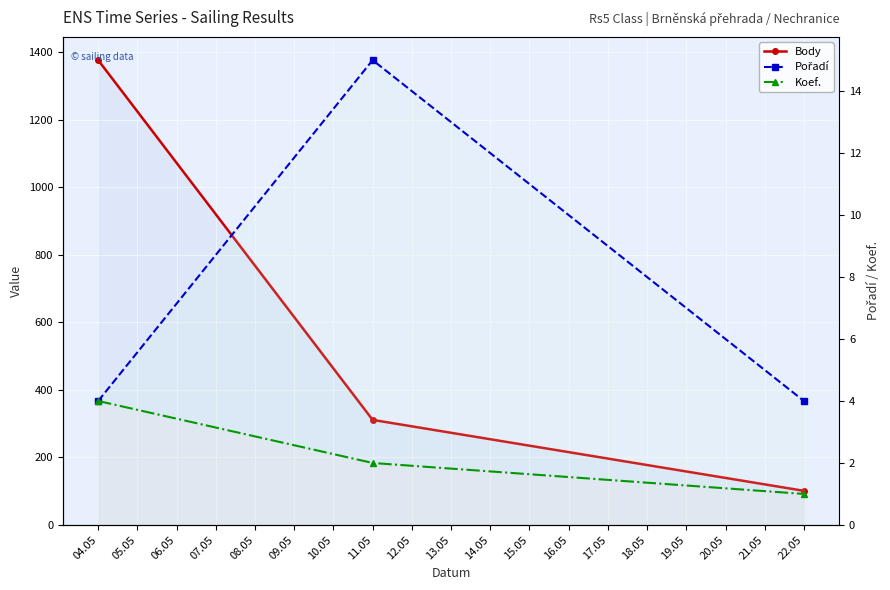

Is this an area chart (filled region under the line)?

No